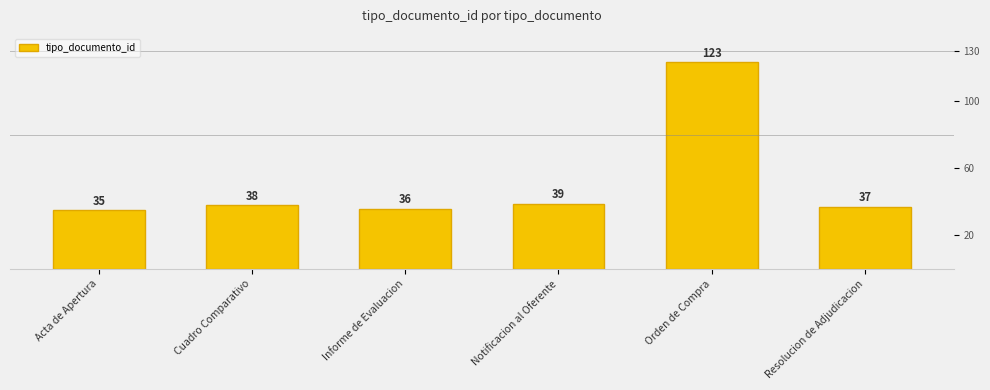

Reading right to left, list all the values displayed in this chart.

37	123	39	36	38	35